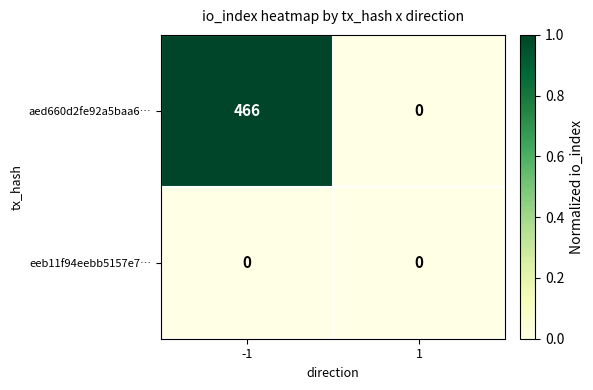

Reading left to right, list all the values displayed in this chart.

aed660d2fe92a5baa6…: -1=466	1=0
eeb11f94eebb5157e7…: -1=0	1=0